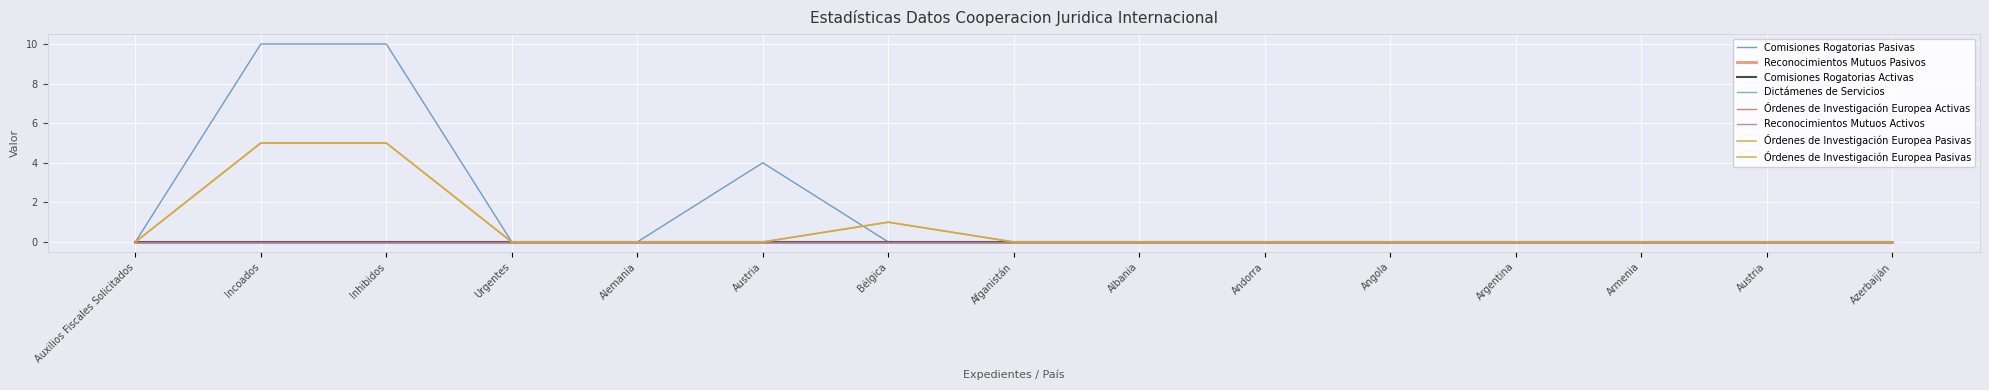

Which series has the largest range (max minus min)?

Comisiones Rogatorias Pasivas